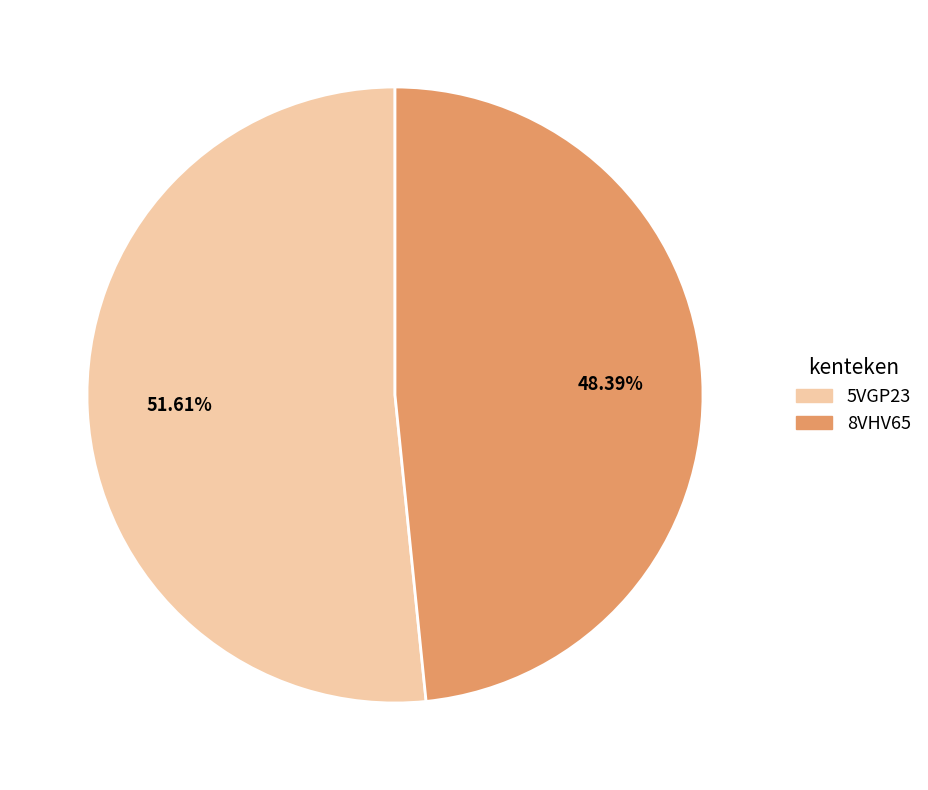

Which slice represents more than half of the pie?

5VGP23